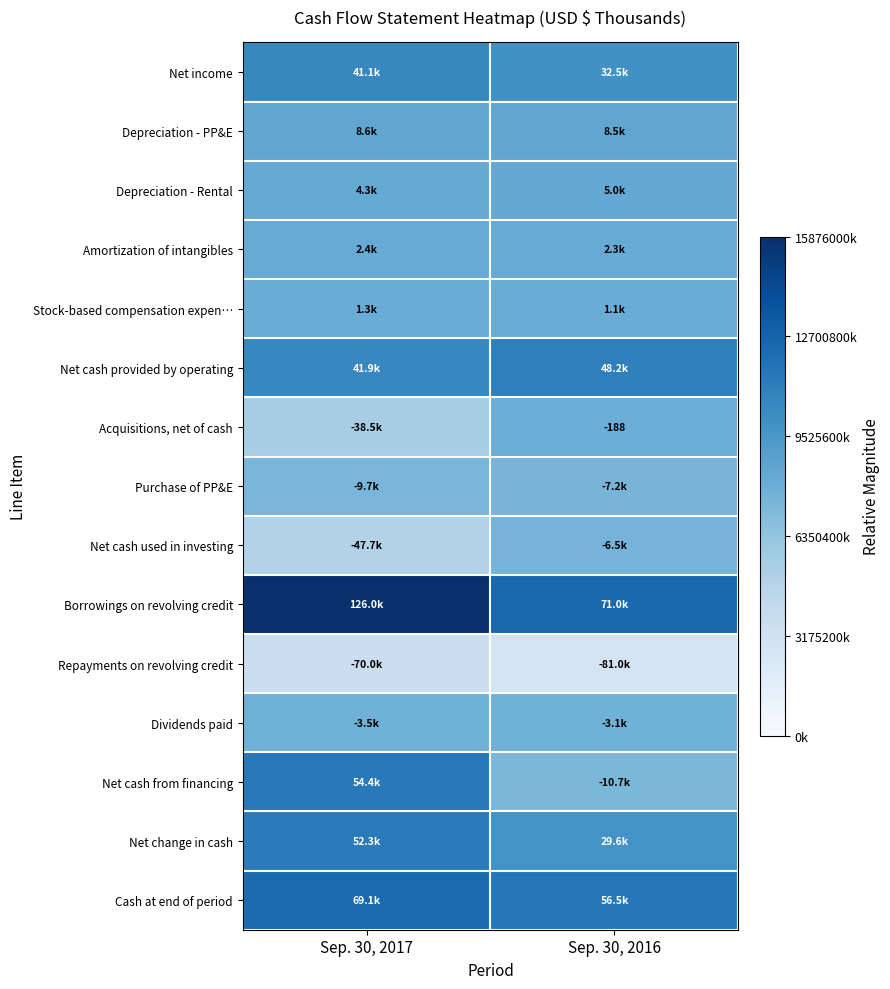

Is the value of Net cash provided by operating at Sep. 30, 2016 greater than the value of Amortization of intangibles at Sep. 30, 2017?

Yes